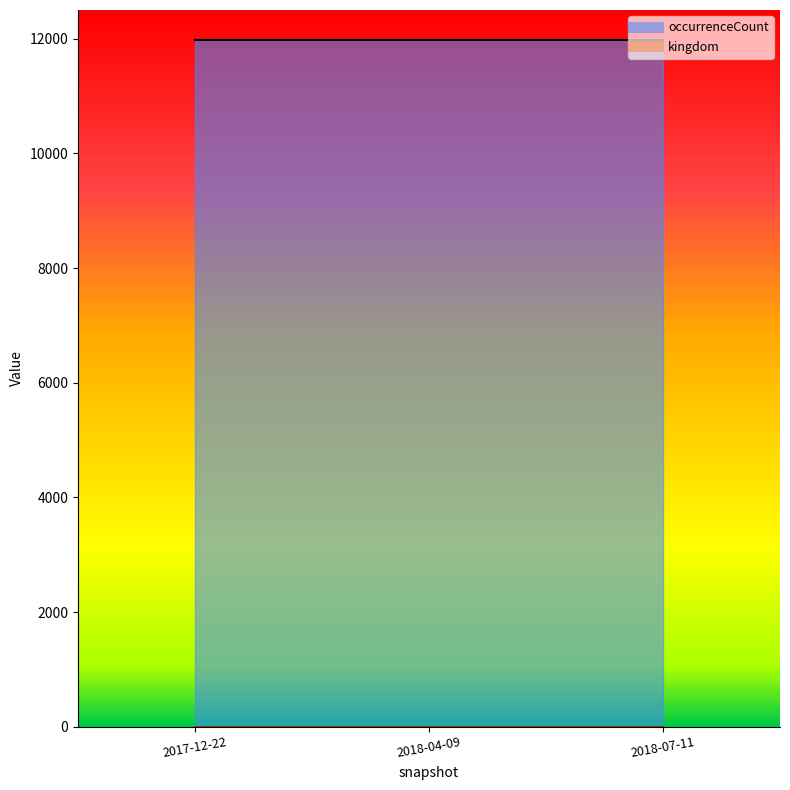

At which category is the sum across all series the highest?

2017-12-22